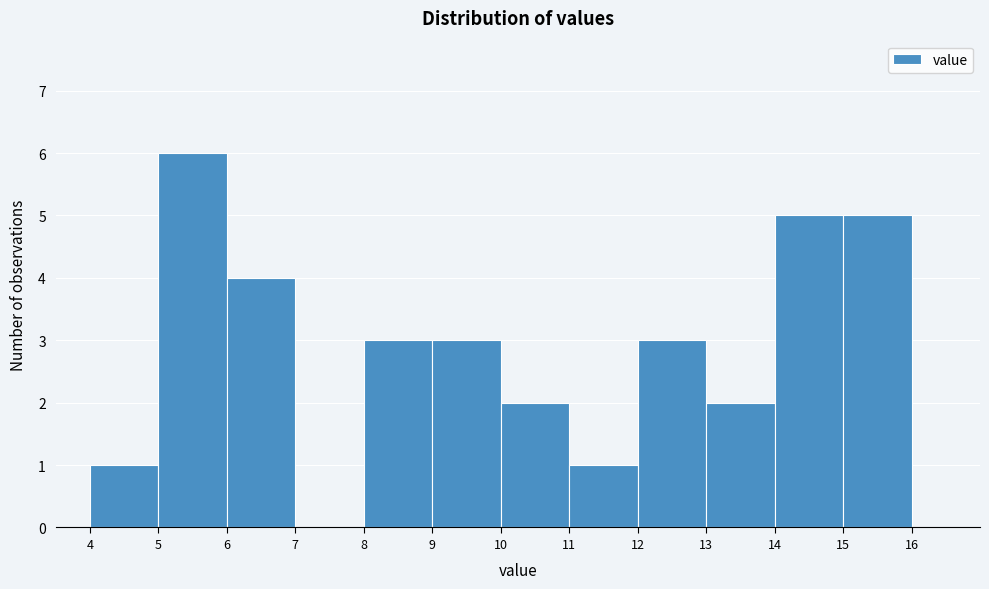

Reading left to right, transcribe this chart: for each bar, give the range it covers on the x-axis and its height. The values are not printed on the chart, so give them approximately, as read against the axis.

4 to 5: 1
5 to 6: 6
6 to 7: 4
7 to 8: 0
8 to 9: 3
9 to 10: 3
10 to 11: 2
11 to 12: 1
12 to 13: 3
13 to 14: 2
14 to 15: 5
15 to 16: 5